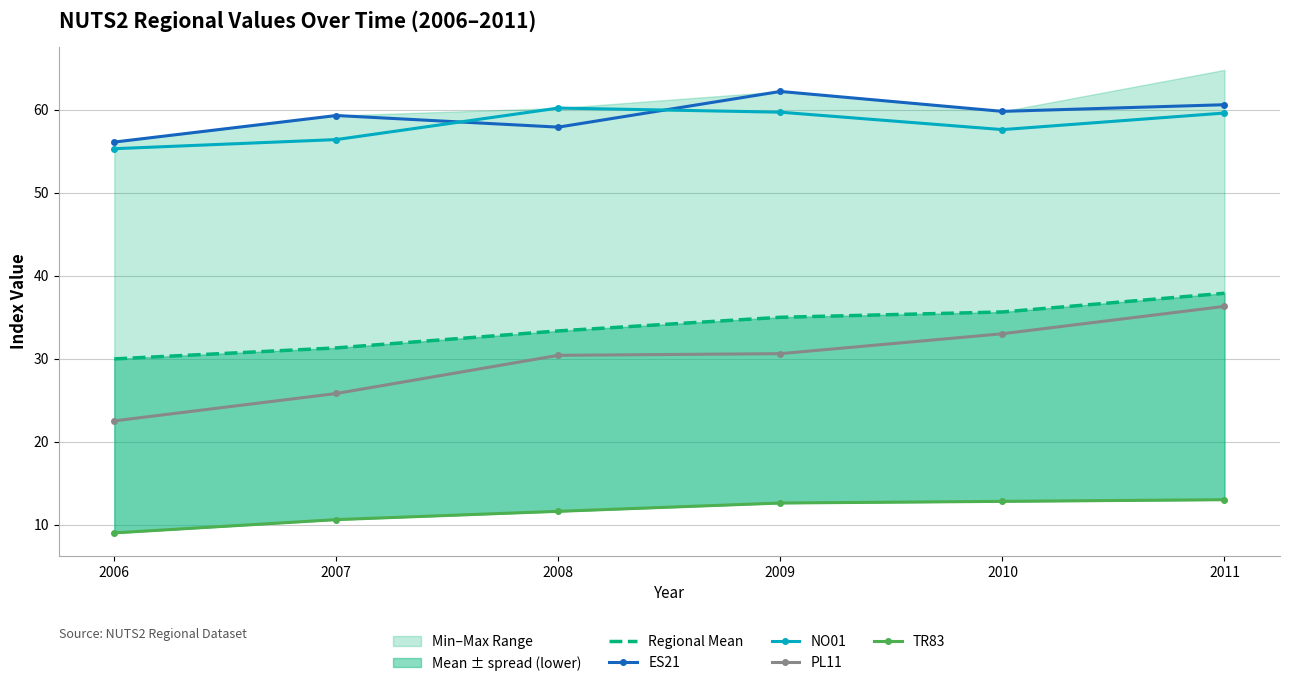

Which has a higher value, 2006 or 2011?

2011